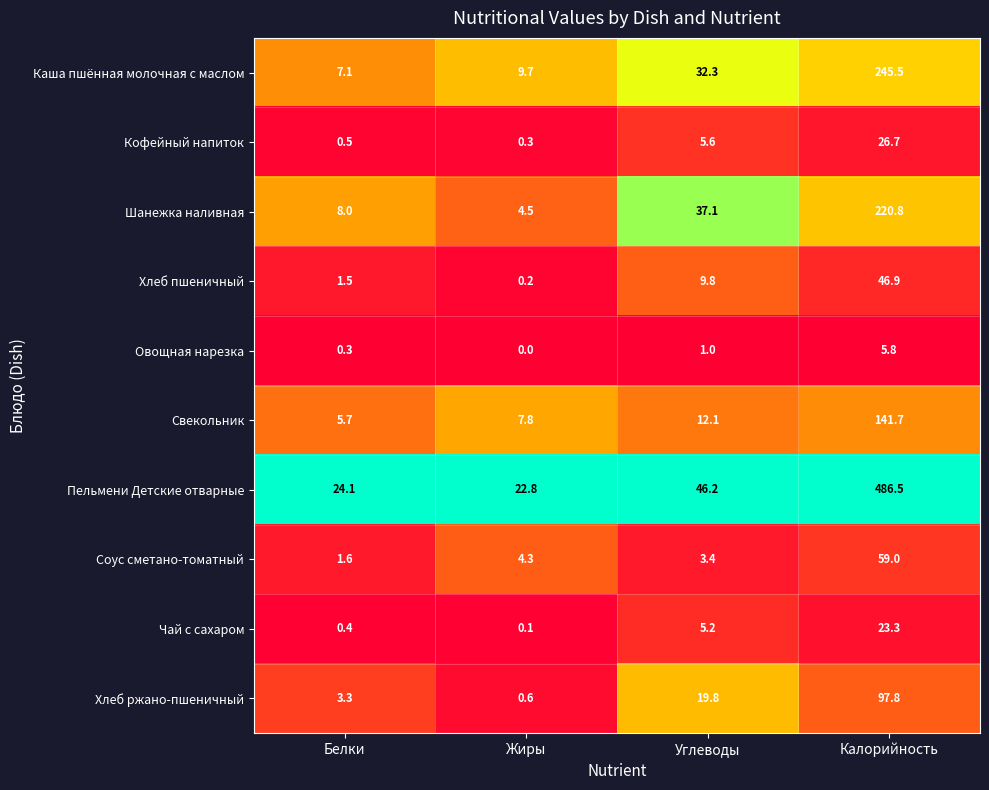

Is the value of Пельмени Детские отварные at Жиры greater than the value of Каша пшённая молочная с маслом at Углеводы?

No